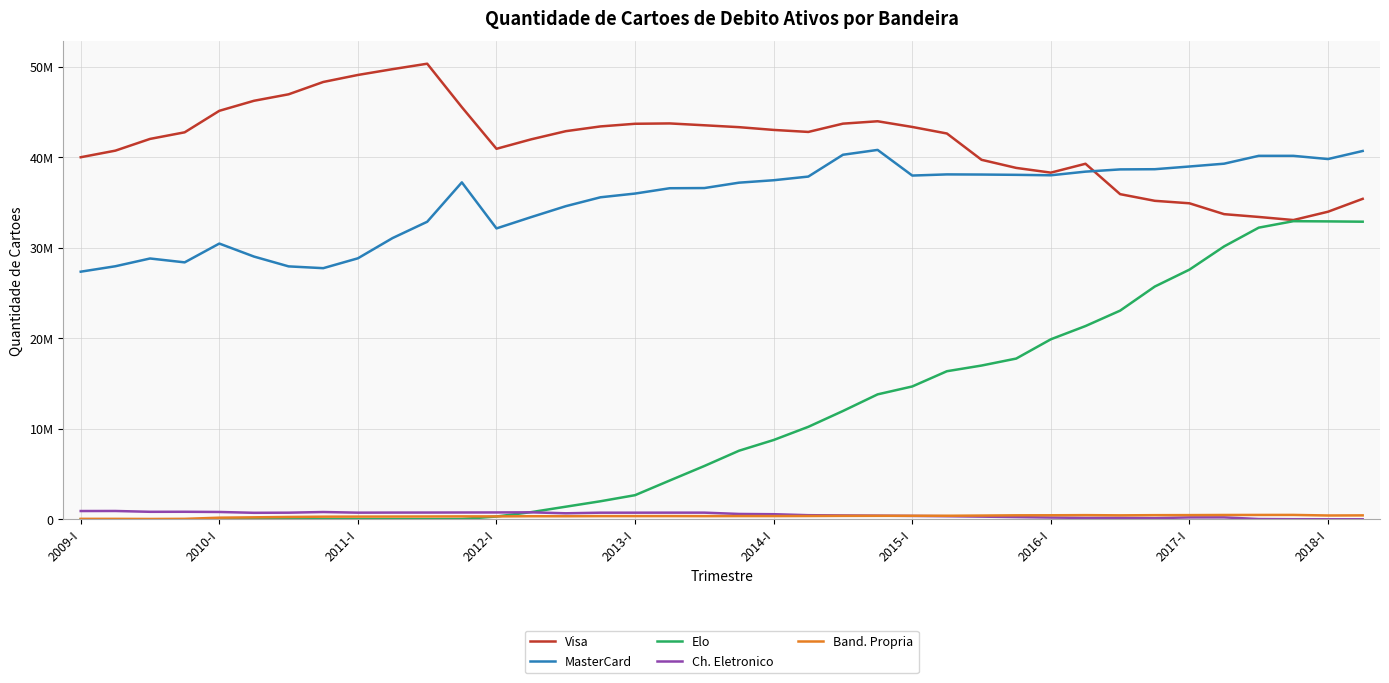

Does the chart have visible grid lines?

Yes